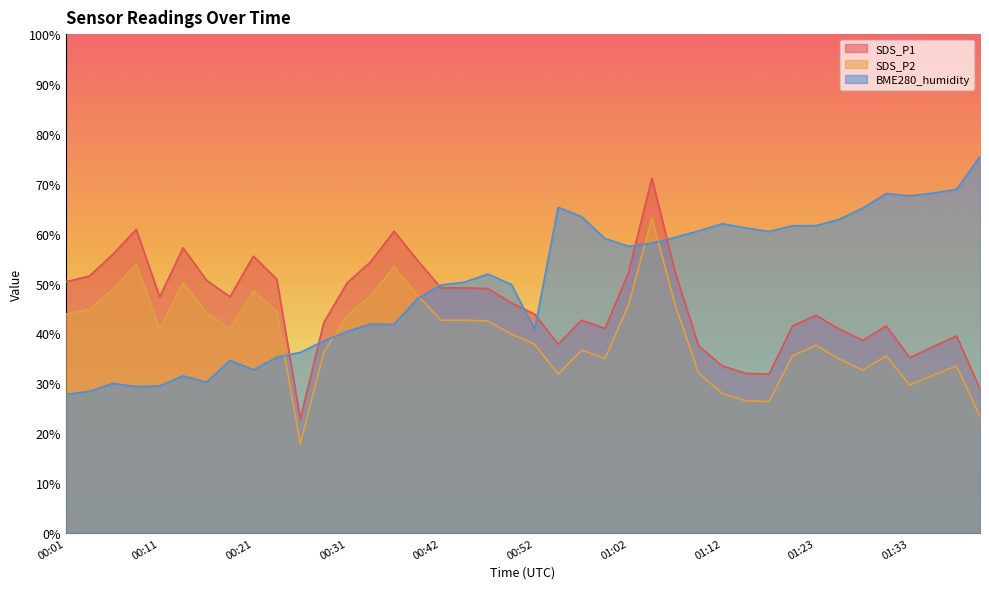

Between 00:44 and 01:02, which series saw the biggest shift?

BME280_humidity